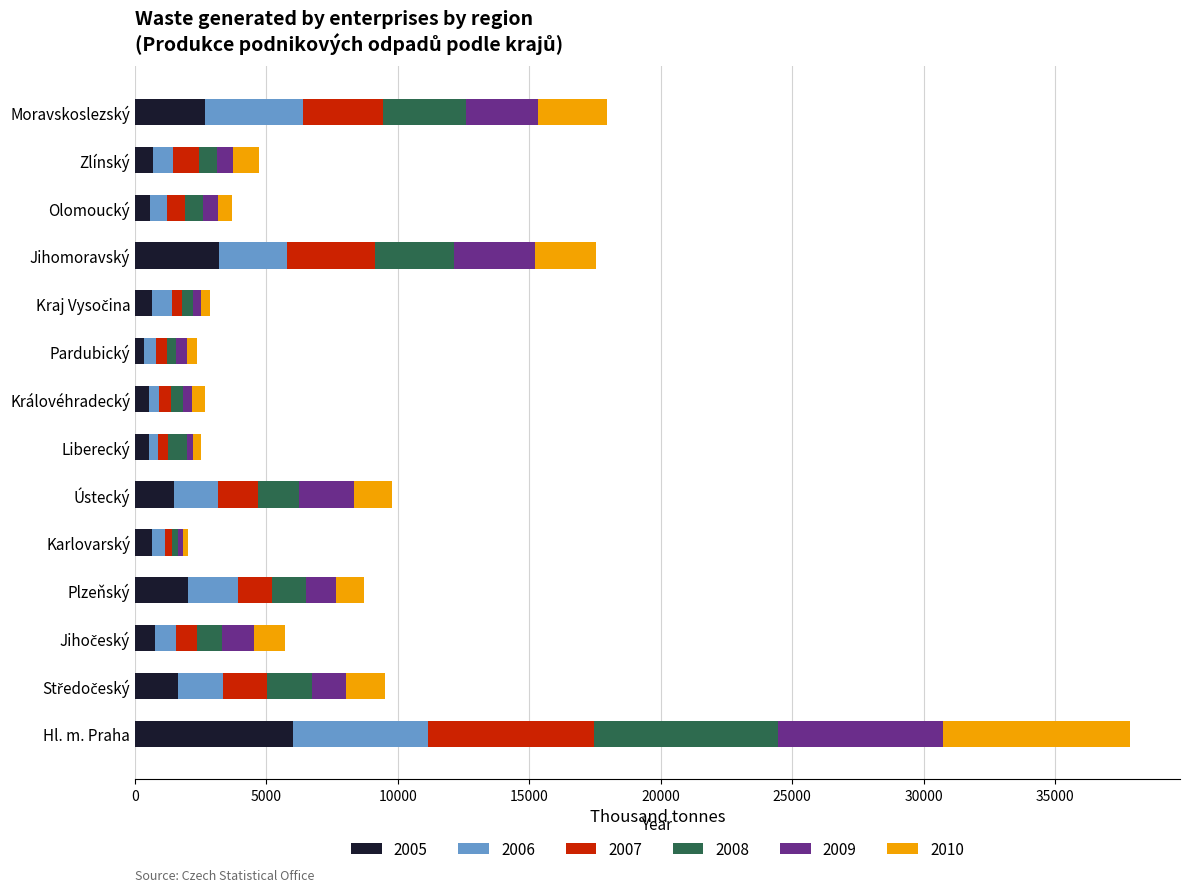

Which category has the highest value in the 2005 series?

Hl. m. Praha